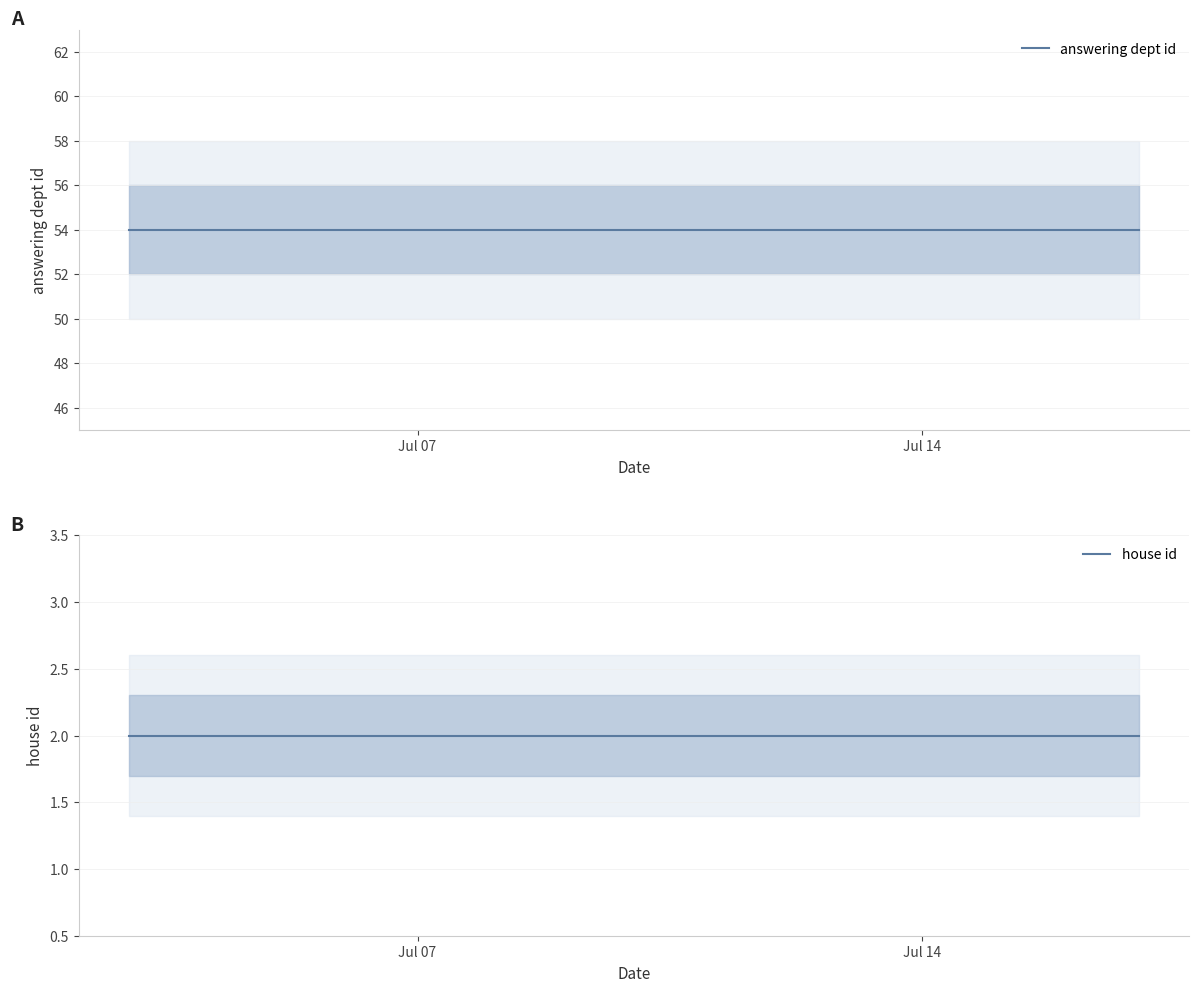

Reading left to right, extract all data points from this chart.

answering dept id: 54	54	54
house id: 2	2	2